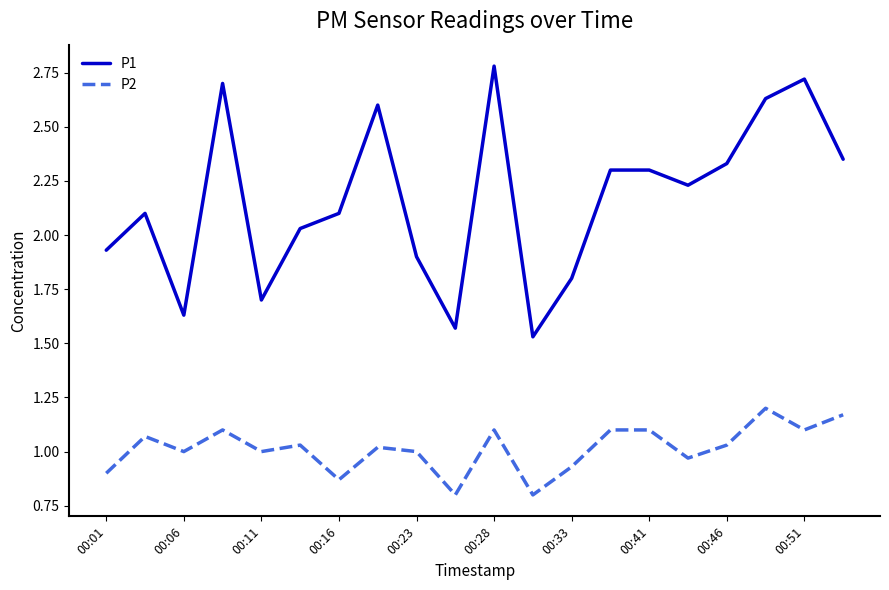

Rank the series by their maximum value, from lowest to highest.

P2, P1